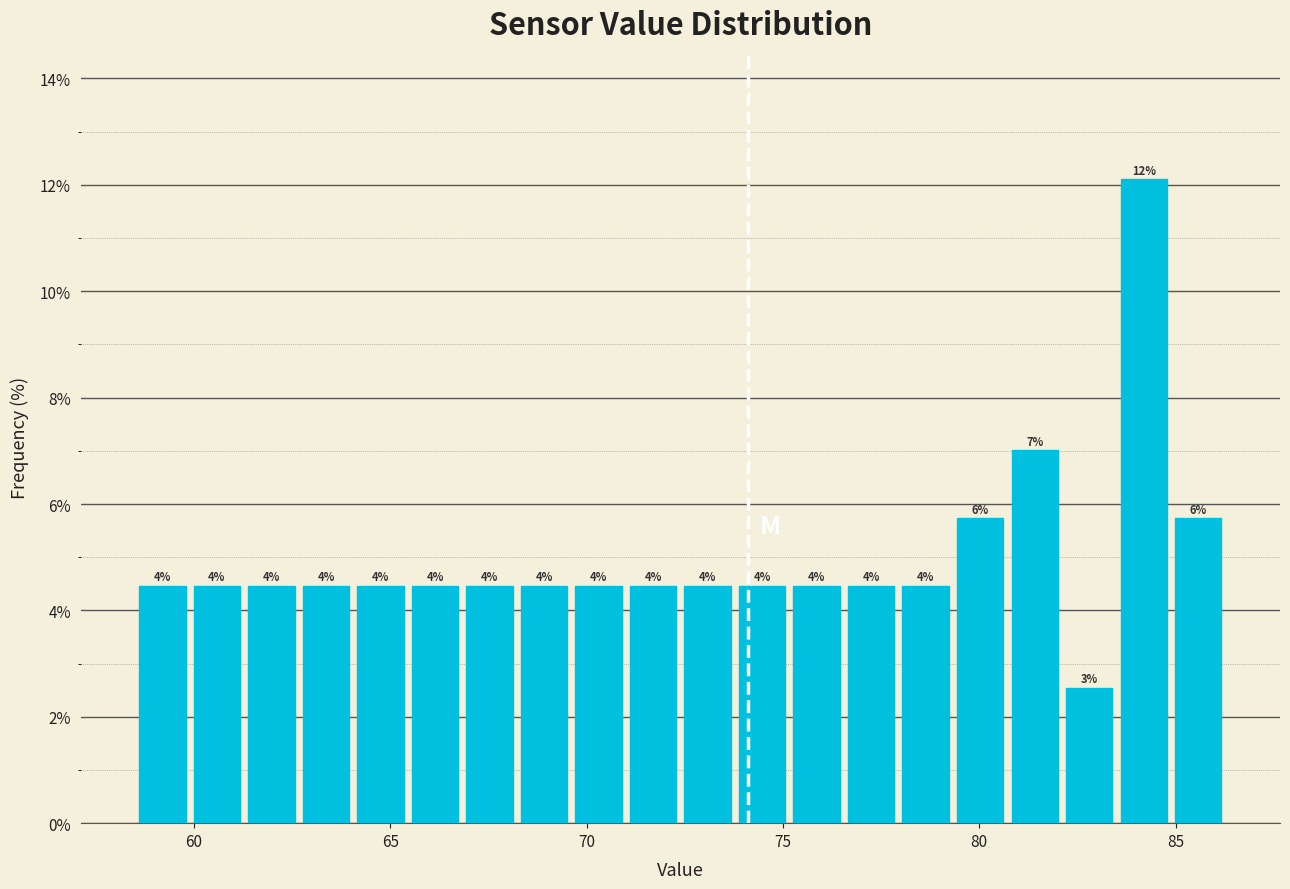

Read against the x-axis, roughly where is the centre of the tallest bar?

84.0